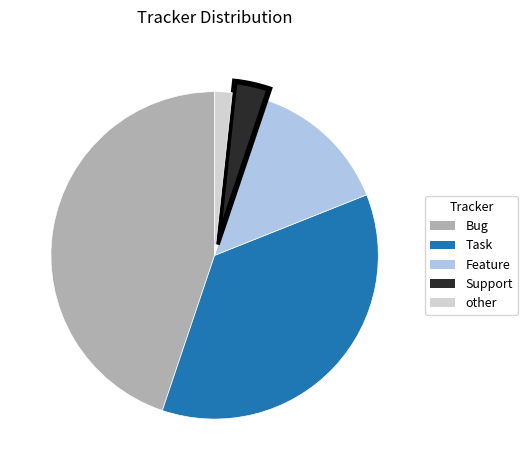

Which category has the smallest portion of the pie?

other